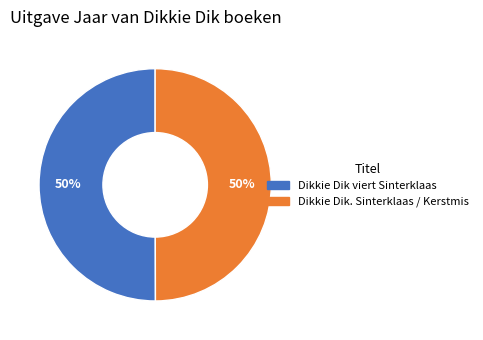

Is the sum of Dikkie Dik viert Sinterklaas and Dikkie Dik. Sinterklaas / Kerstmis greater than half?

Yes